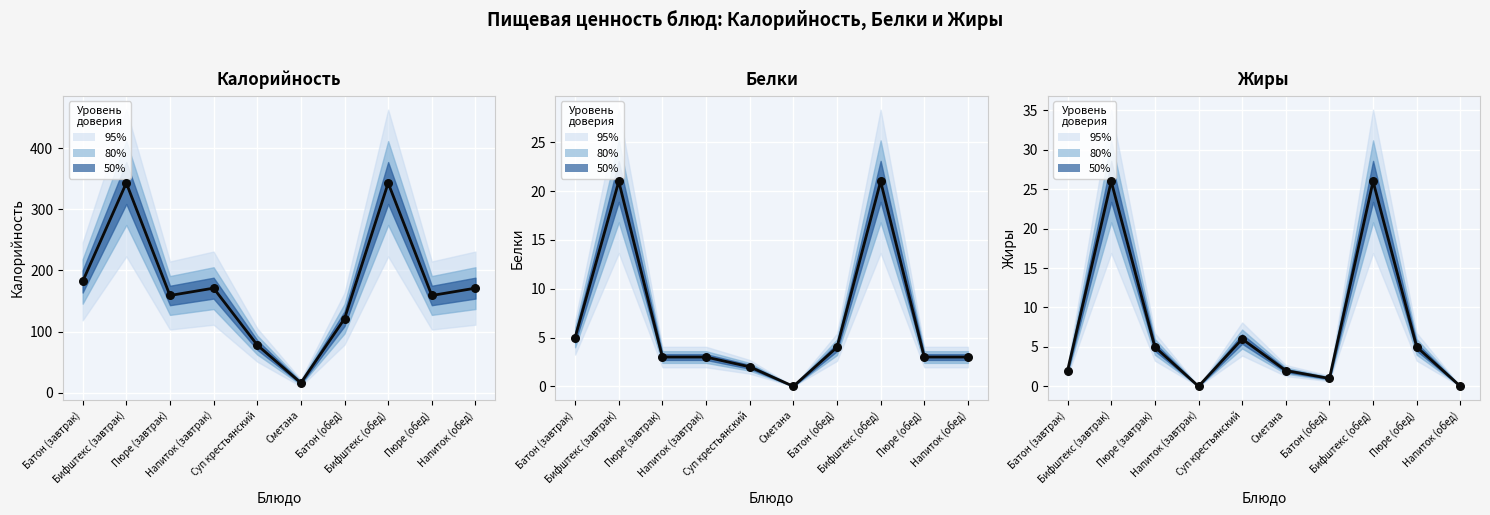

Is the value of Калорийность (средн.) at Напиток (обед) greater than the value of Белки (средн.) at Батон (завтрак)?

Yes